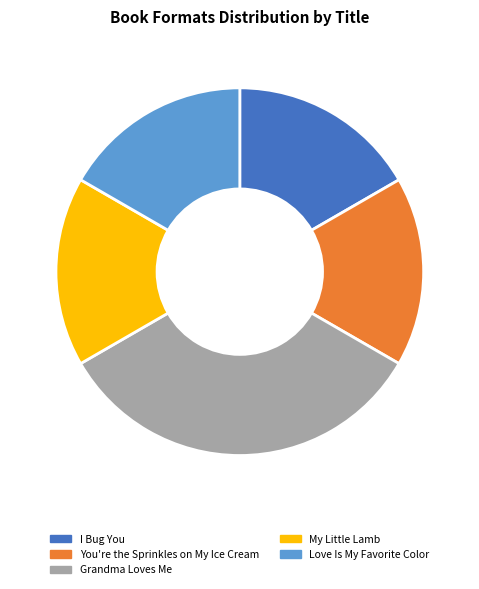

Combined, do I Bug You and Love Is My Favorite Color account for over 50%?

No